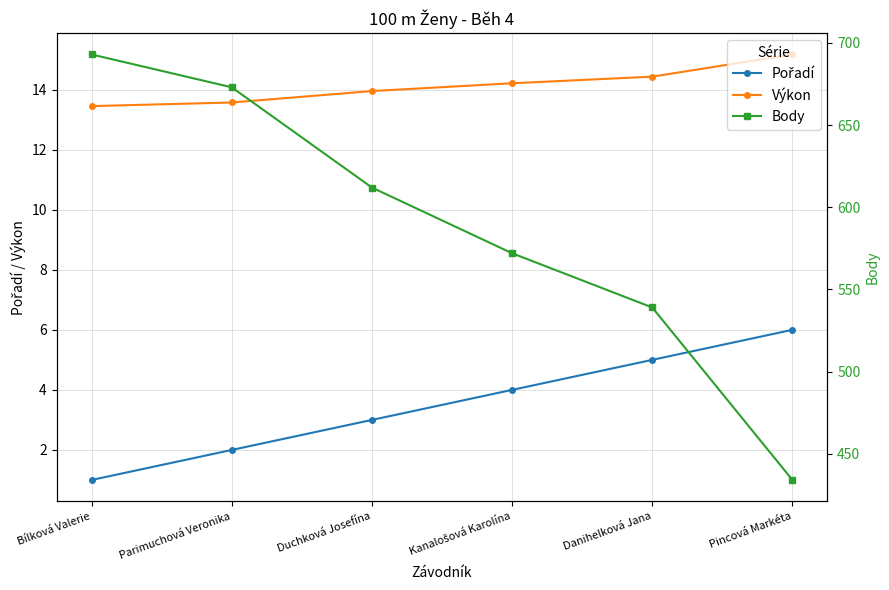

Count the number of data series in this chart.

3